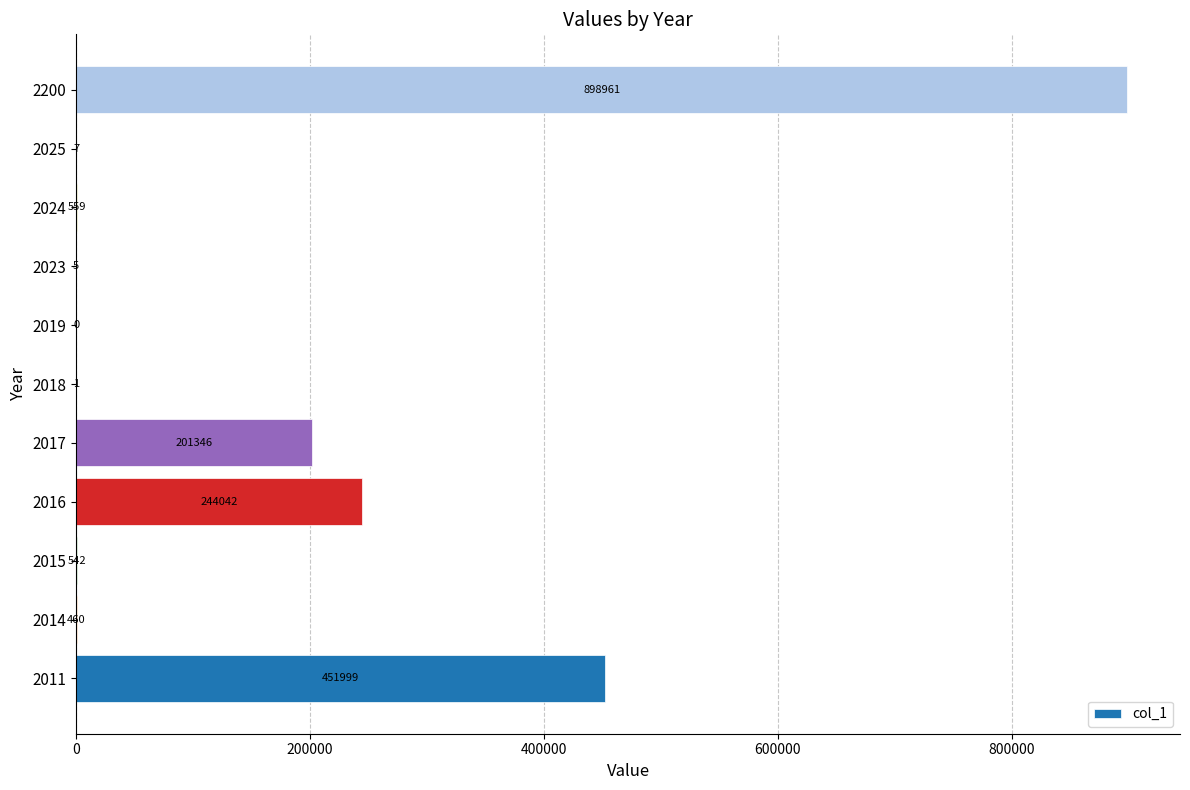

What is the greatest value displayed?

898961